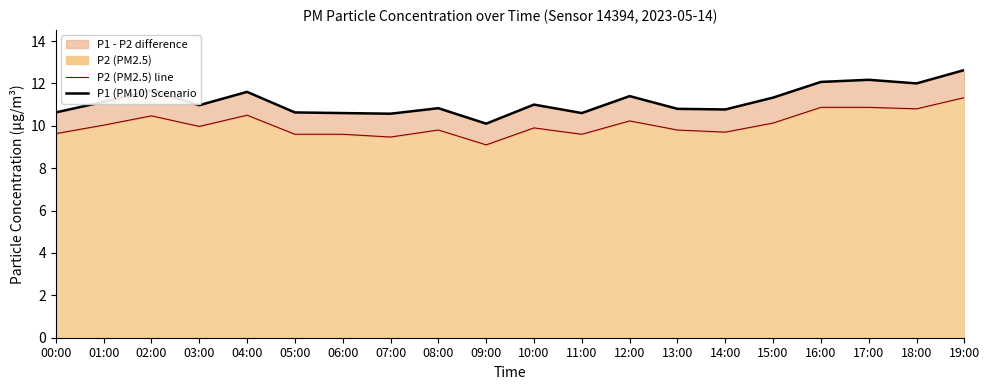

Rank the categories by P2 (PM2.5) line value from highest to lowest.

19:00, 16:00, 17:00, 18:00, 04:00, 02:00, 12:00, 15:00, 01:00, 03:00, 10:00, 08:00, 13:00, 14:00, 00:00, 05:00, 06:00, 11:00, 07:00, 09:00